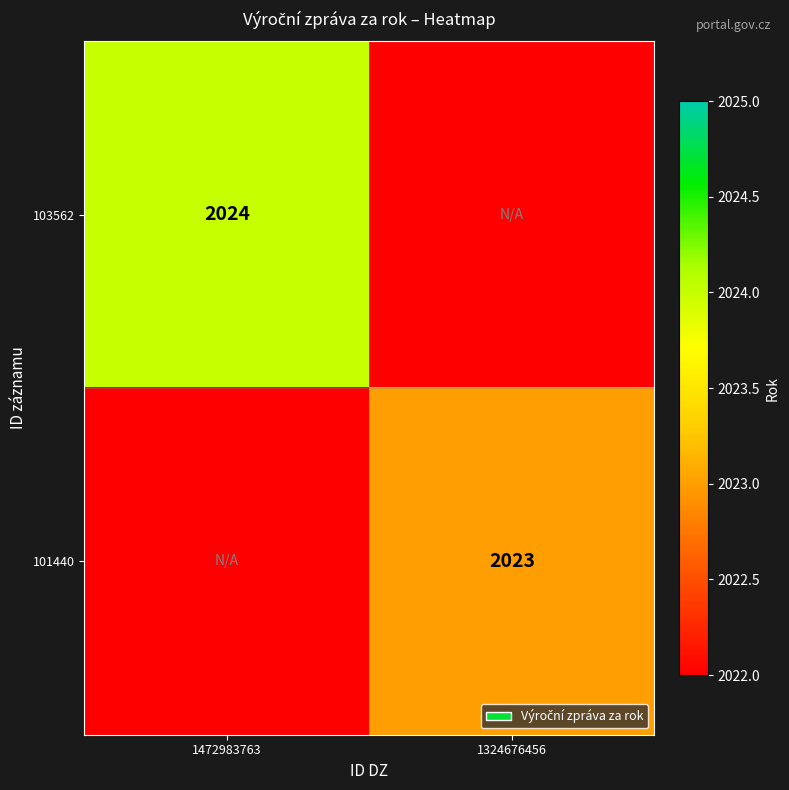

Is the value of 103562 at 1472983763 greater than the value of 101440 at 1324676456?

Yes